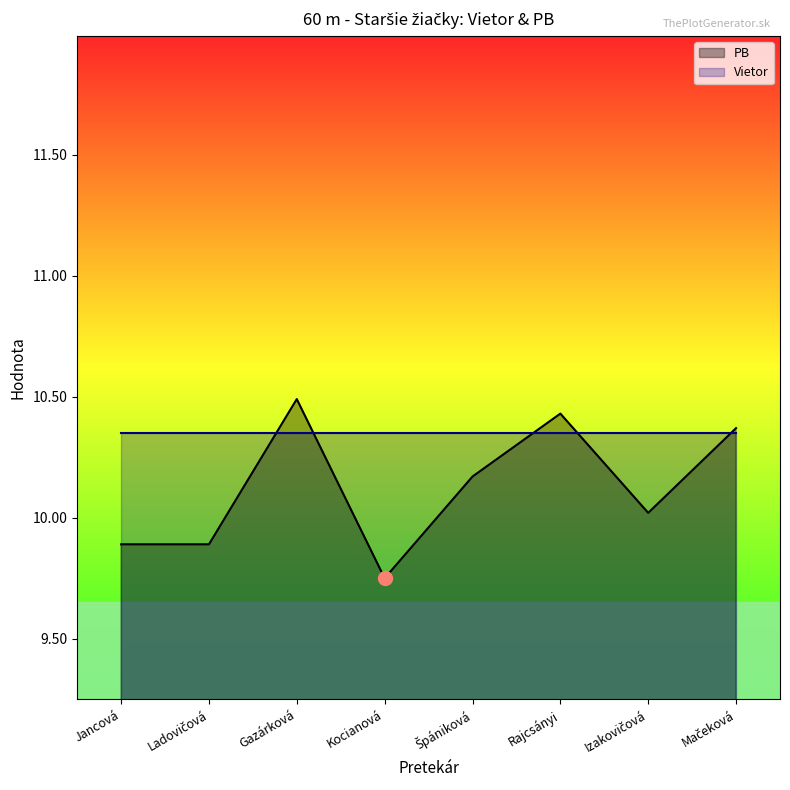

The chart shows a value of 16.1 at Špániková. True or false?

False